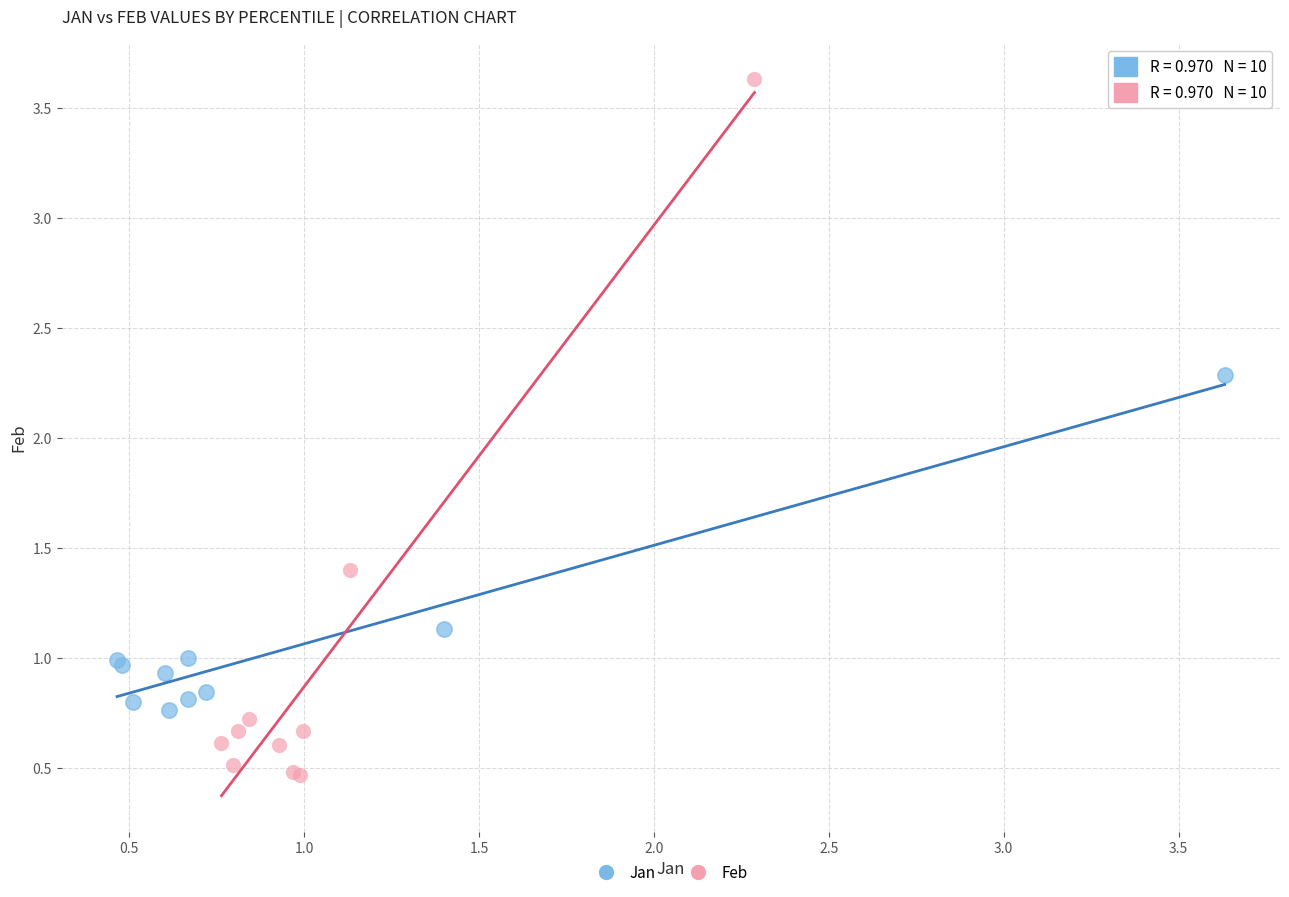

Which series reaches the minimum Y coordinate?

Feb